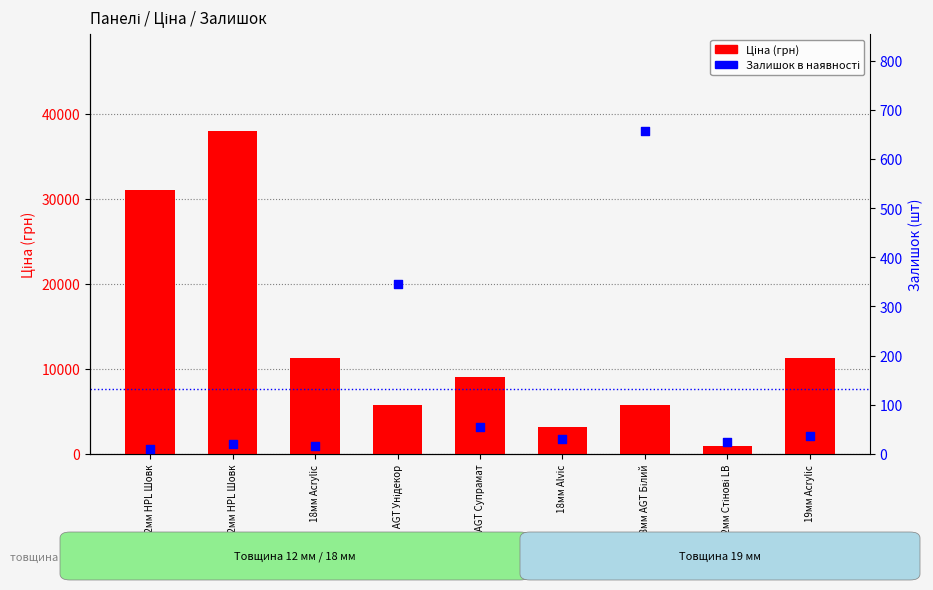

Which series has the widest spread of Y values?

Ціна (грн)